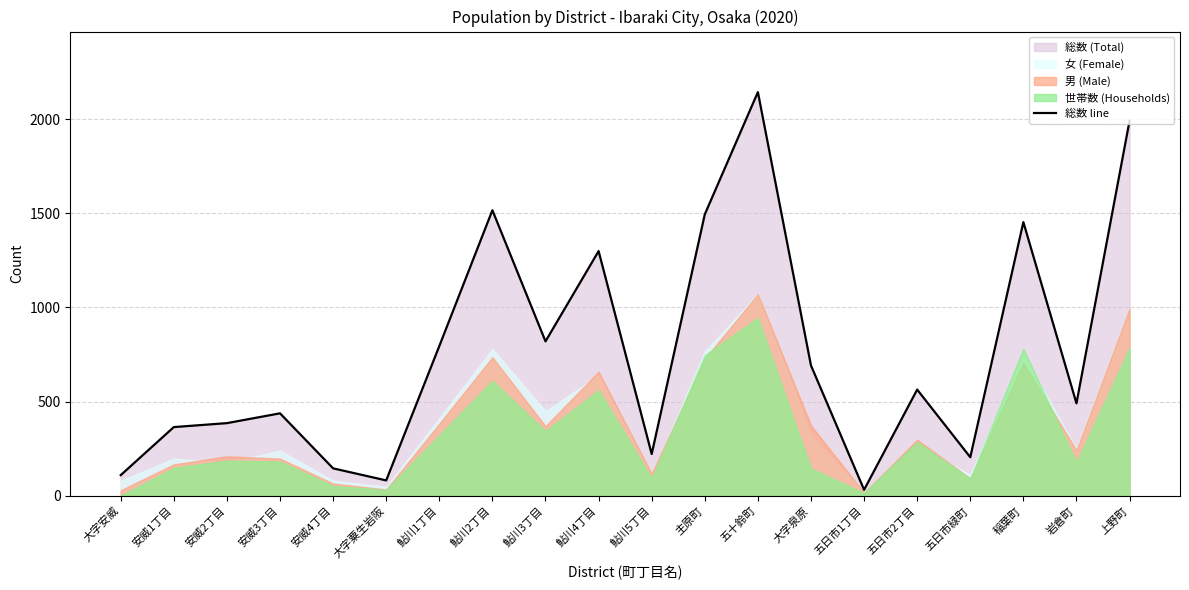

Is it true that the value at 岩倉町 is 807?

False